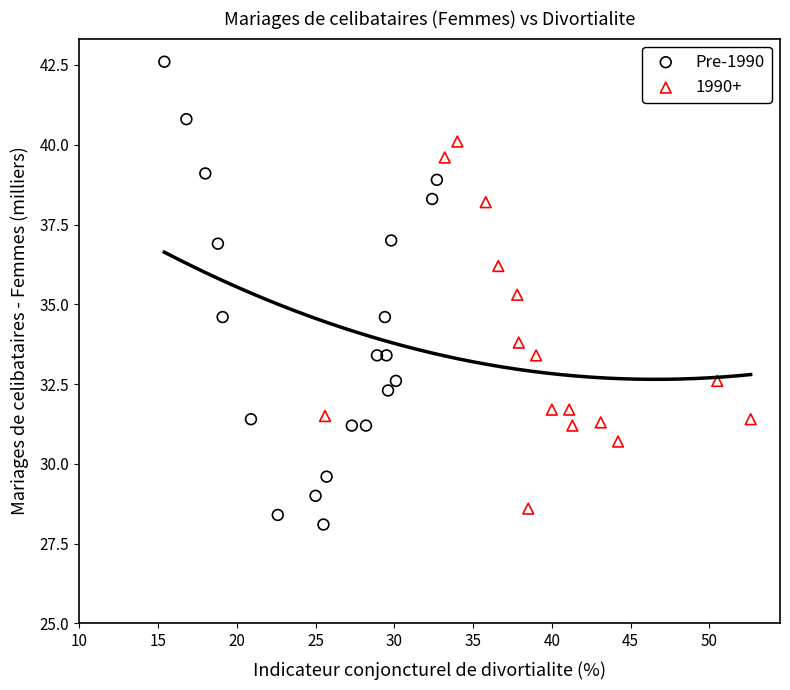

Which series has the widest spread of Y values?

Pre-1990